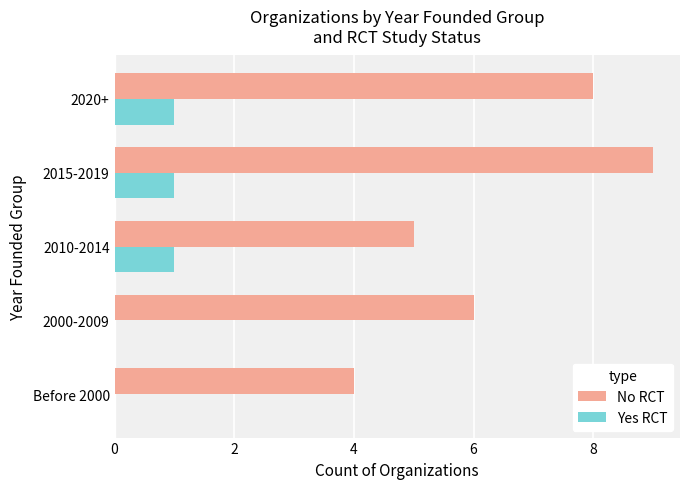

What is the sum of the No RCT values at 2000-2009 and Before 2000?

10